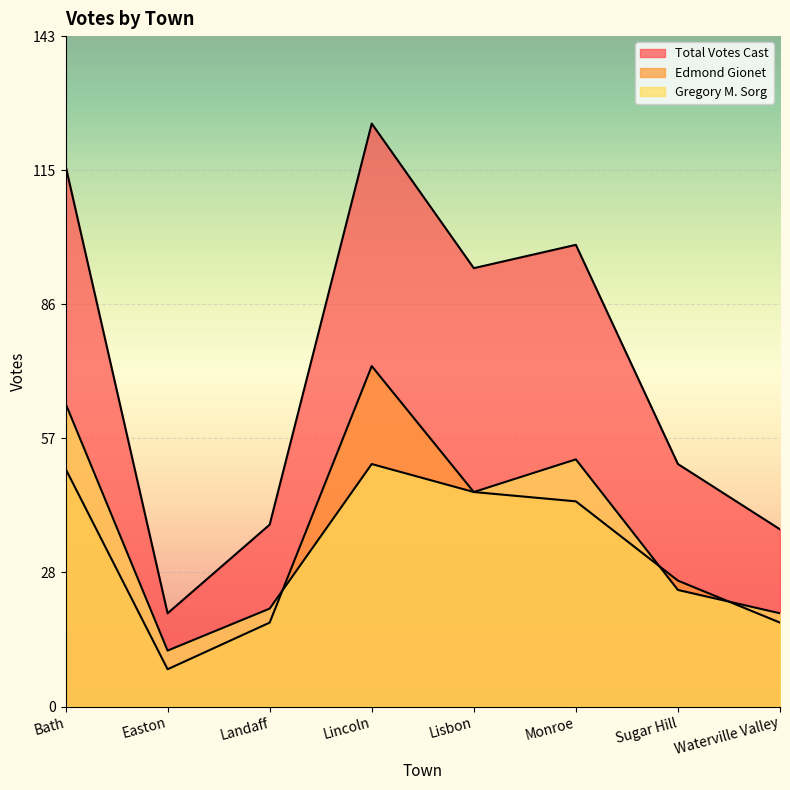

What is the spread (max minus min) of values at Lisbon?

48